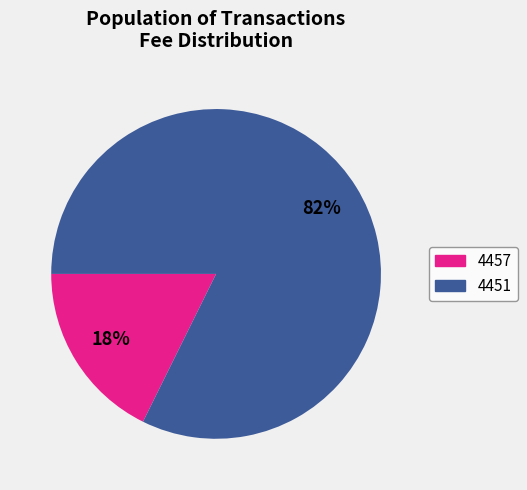

Between 4457 and 4451, which is larger?

4451